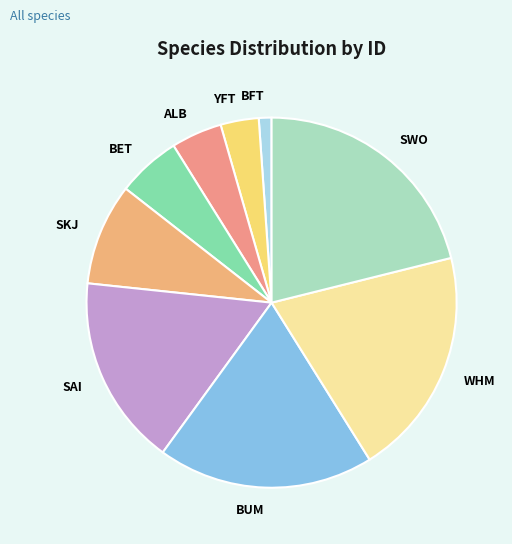

Is it true that SAI is 2% of the pie?

False